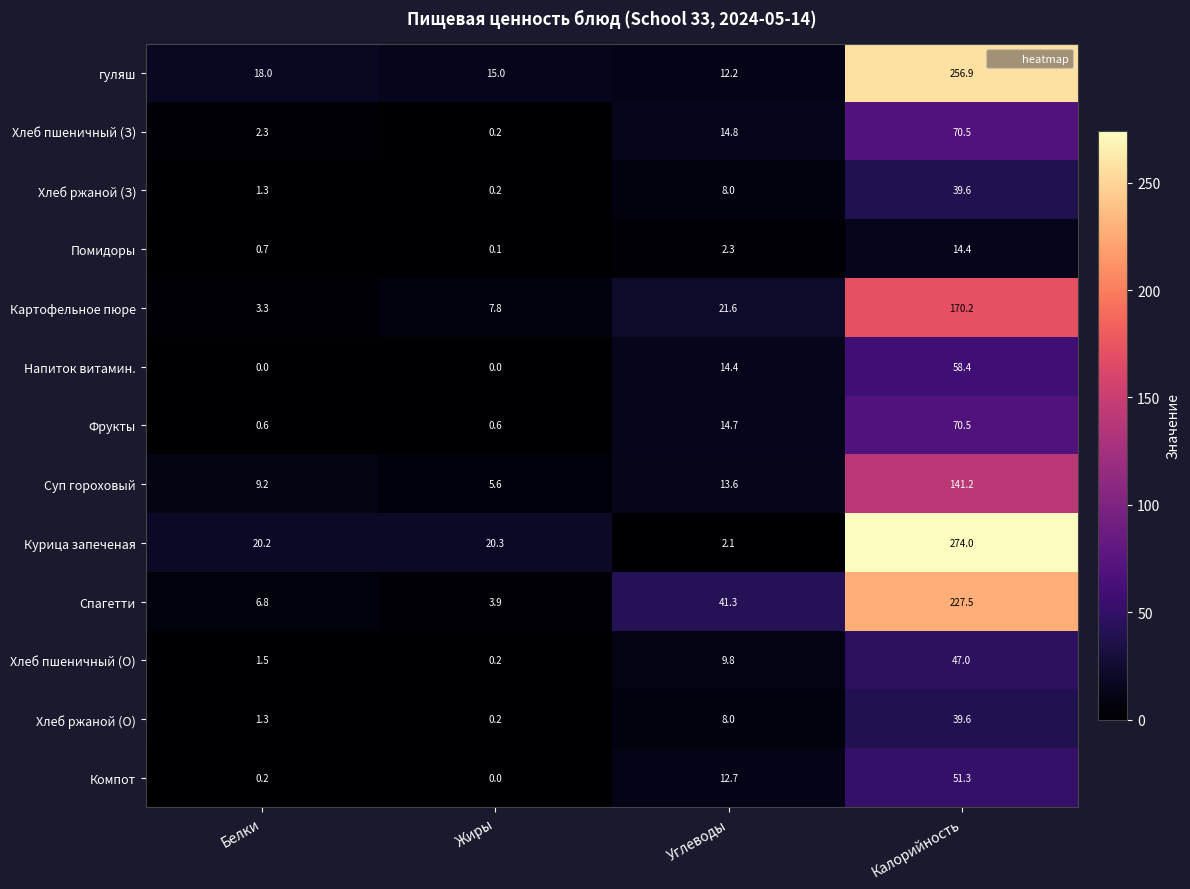

What is the sum of the Хлеб пшеничный (З) values at Белки and Калорийность?

72.8